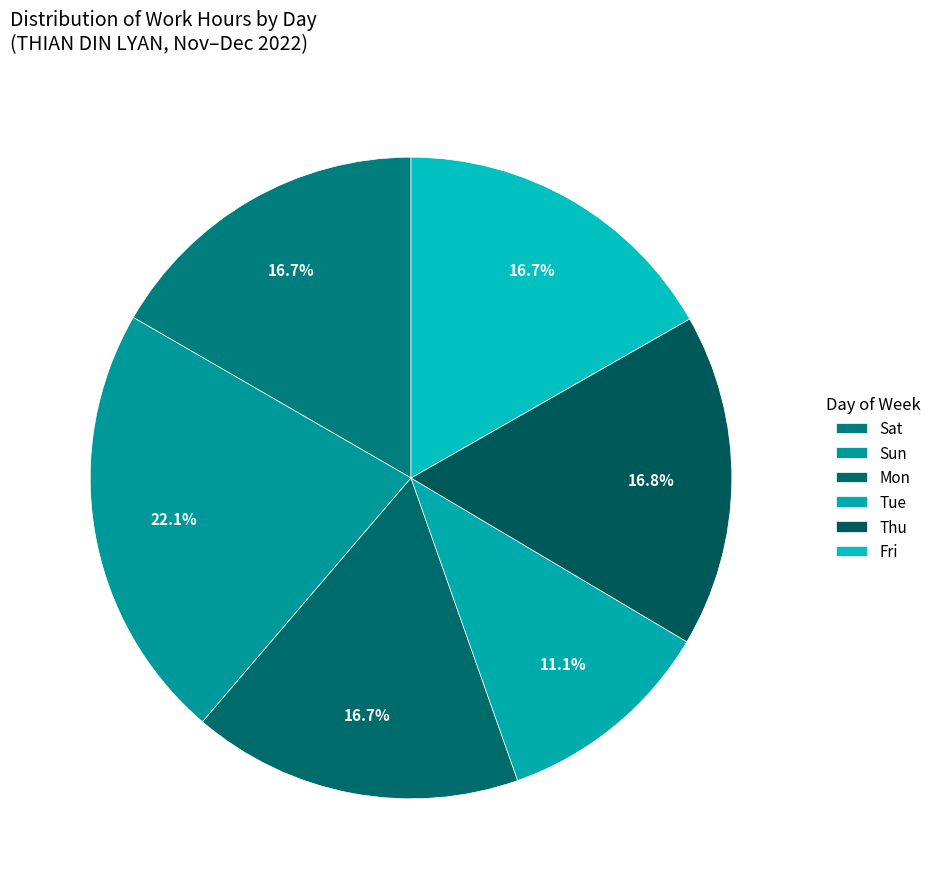

Is there a majority slice in this chart?

No